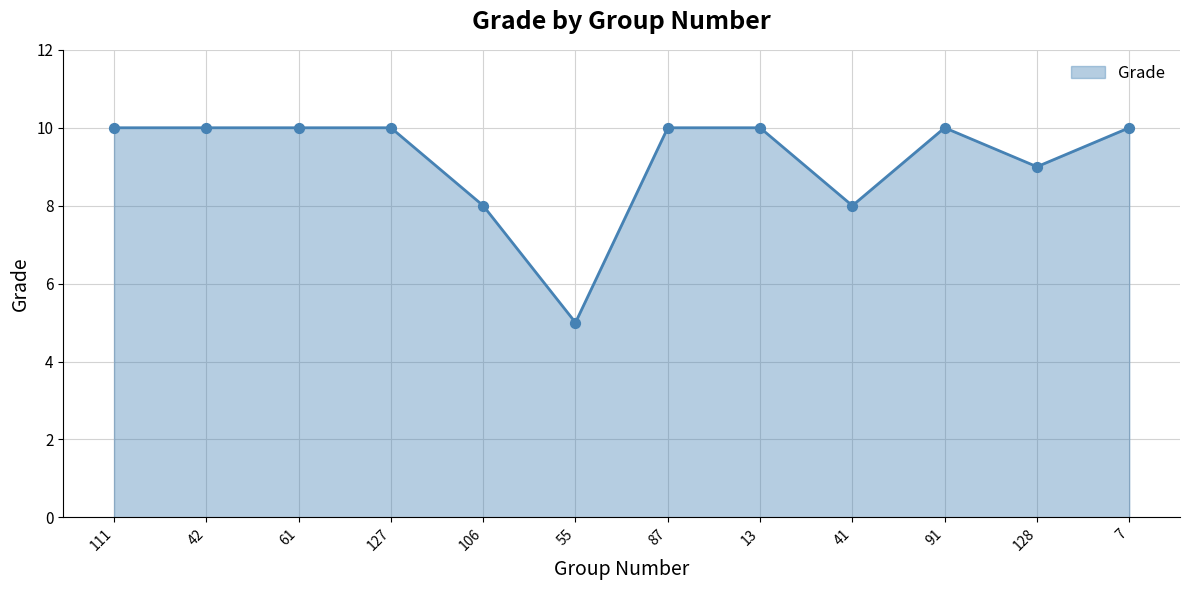

What is the change in value from 13 to 41?

-2